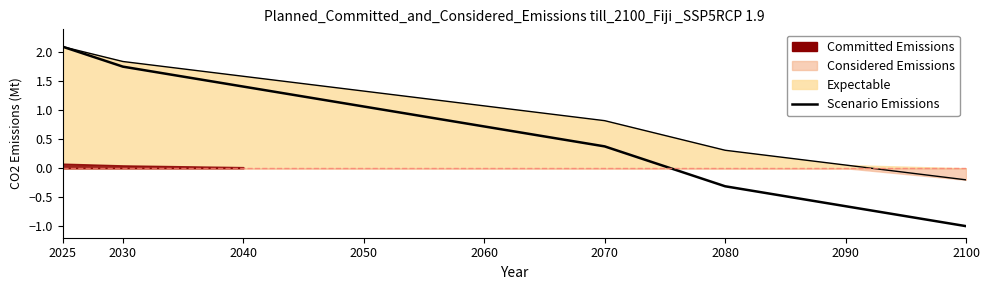

Is it true that the value at 2025 is 2.9?

False